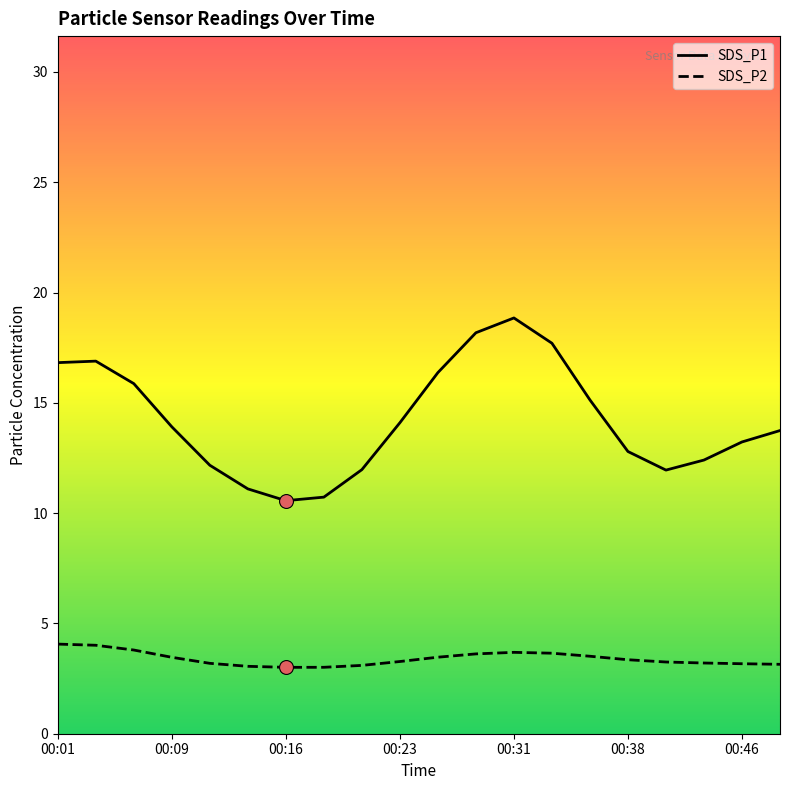

What is the total value across all series at 00:06?

19.4